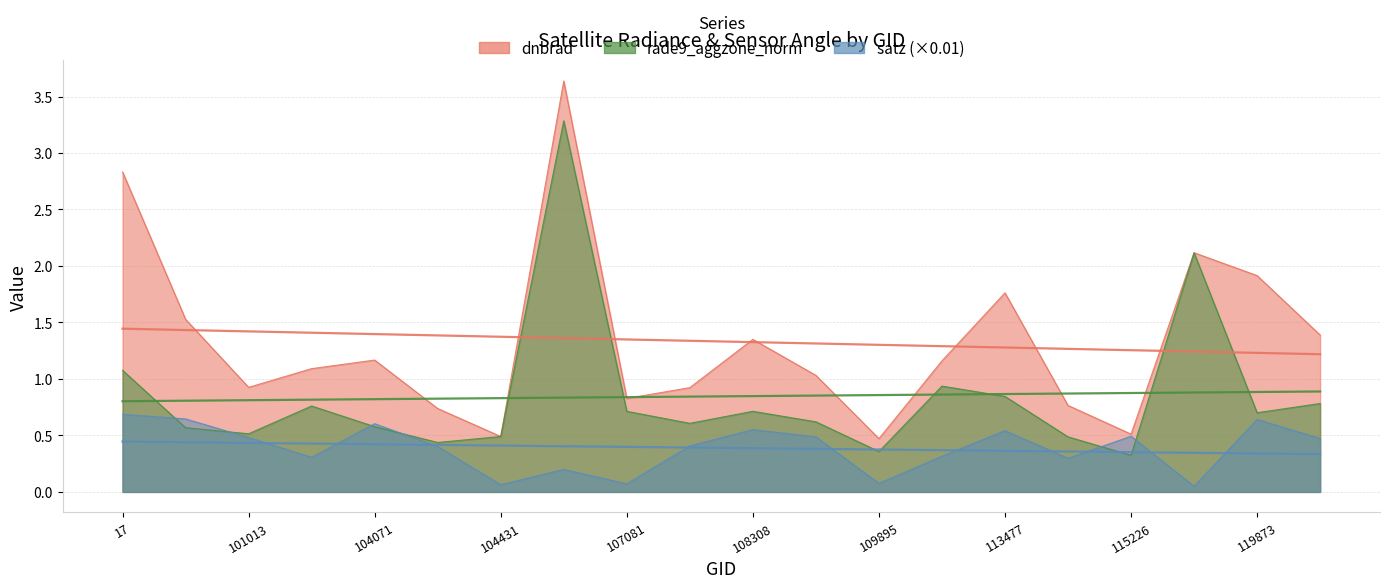

Where is rade9_aggzone_norm nearest to the value 1?

112104